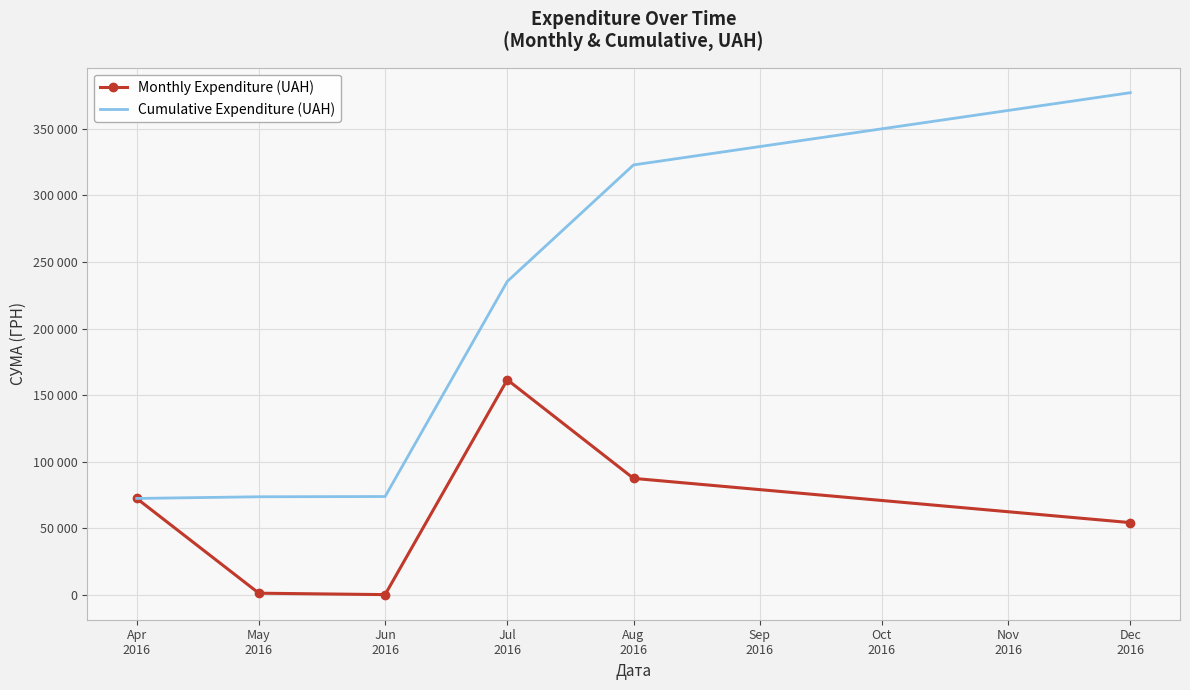

Which series has the largest total across all categories?

Cumulative Expenditure (UAH)